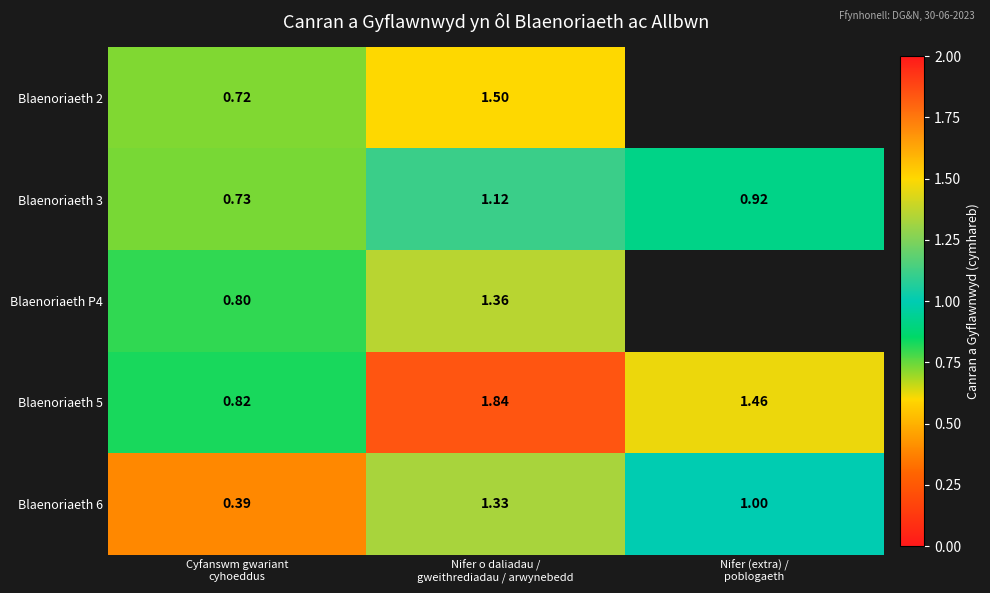

The Blaenoriaeth 6 series shows 1.3 at Nifer o daliadau / gweithrediadau / arwynebedd. True or false?

True